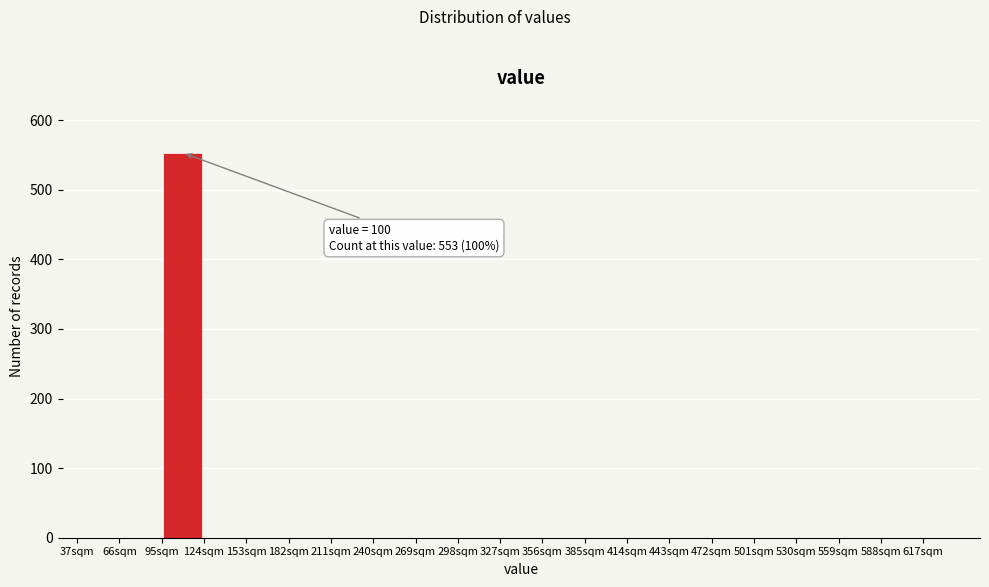

Over which range of the x-axis is the bar tallest?

95 to 124